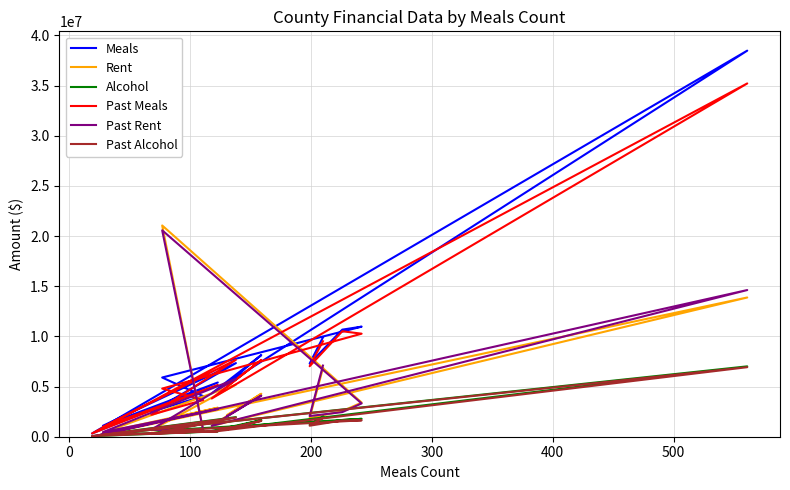

At how many categories does at least one series exceed 24510273?

1